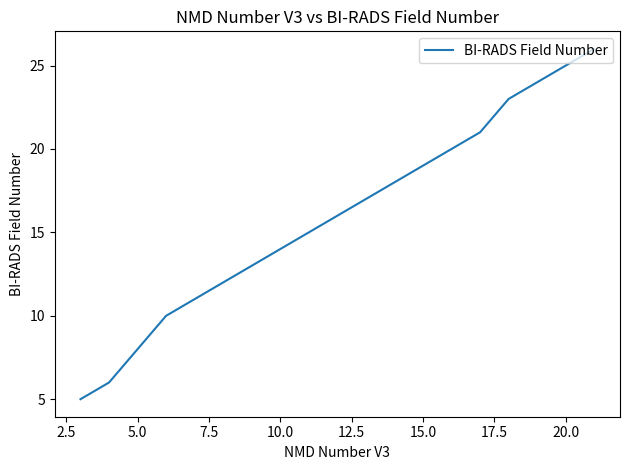

What is the difference between the maximum and minimum values?

21